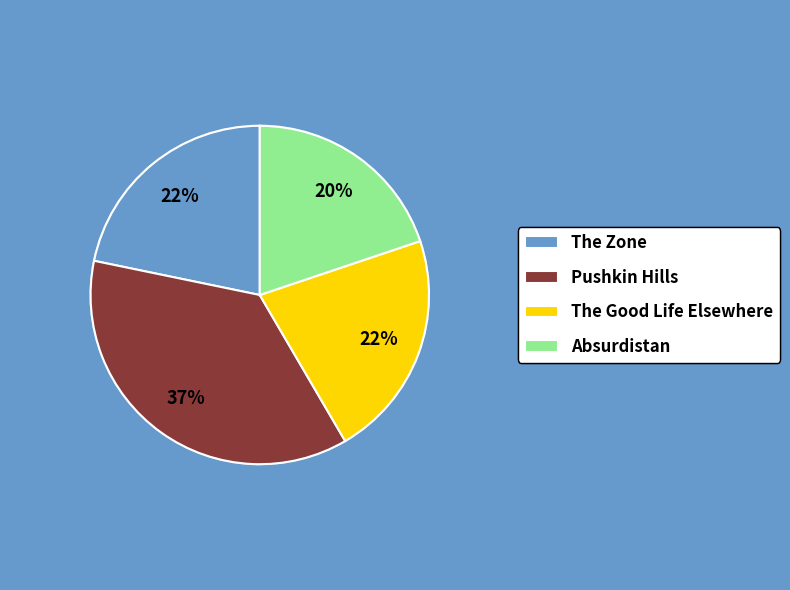

Is the sum of The Zone and Pushkin Hills greater than half?

Yes